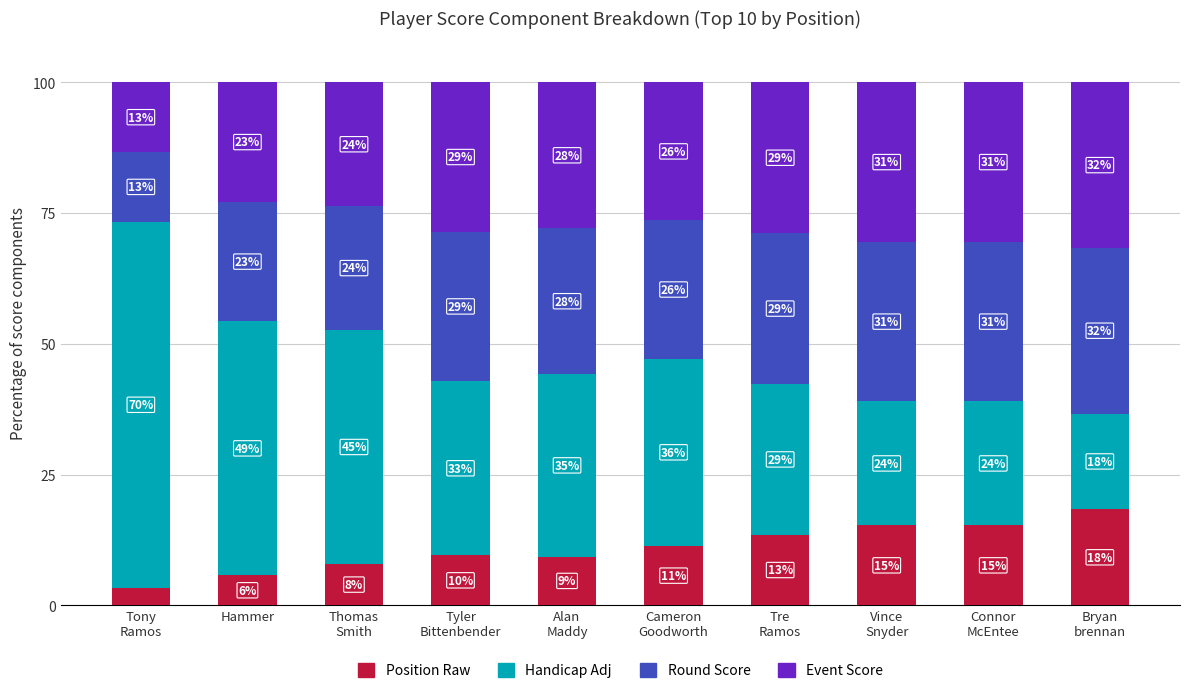

What is the label of the 9th bar from the right?

Hammer